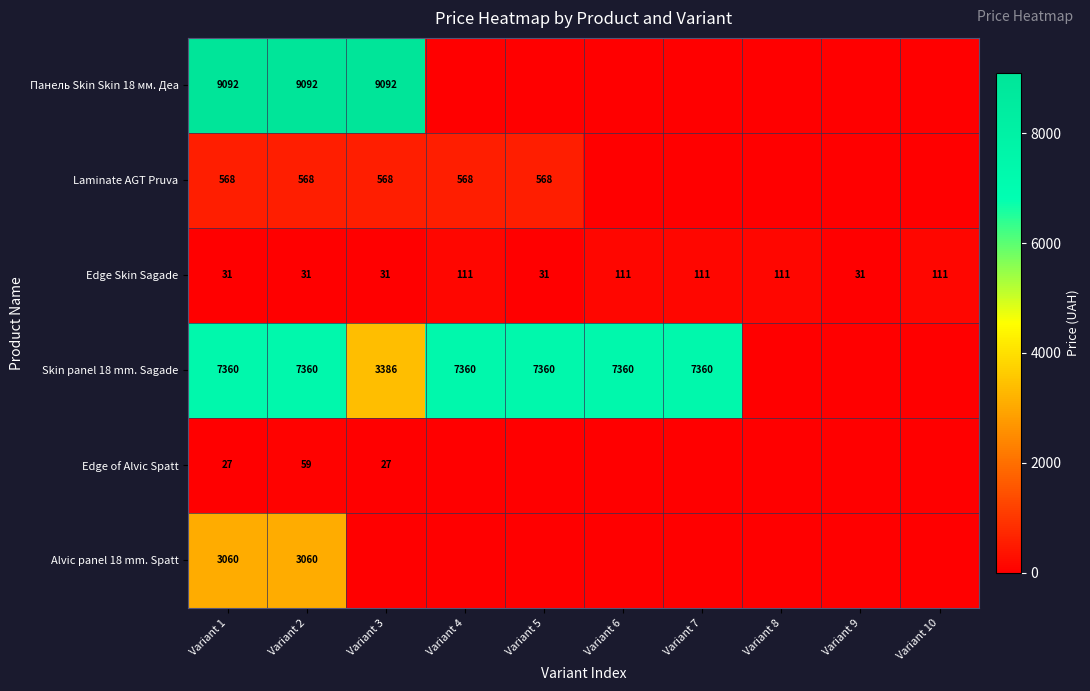

What is the sum of the Skin panel 18 mm. Sagade values at Variant 4 and Variant 1?

14720